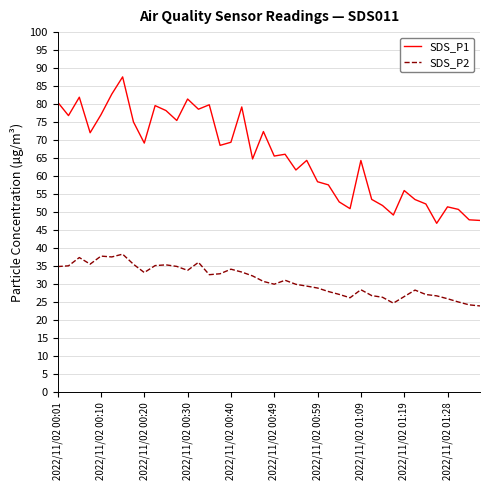

Which series has the largest total across all categories?

SDS_P1